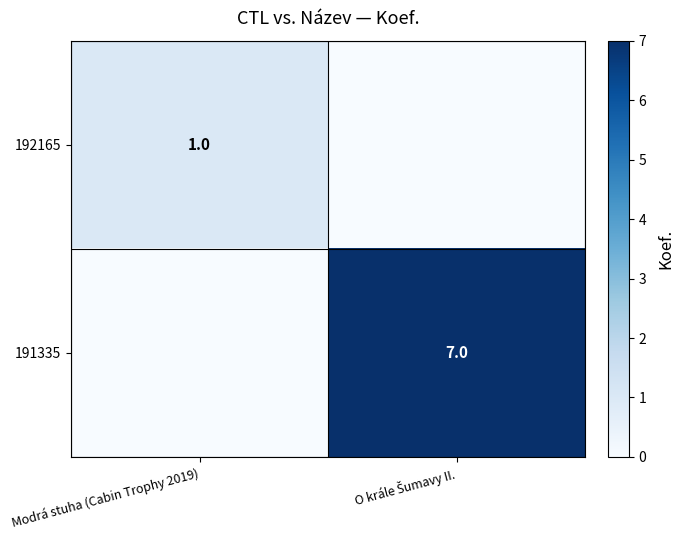

True or false: 192165 has a value of 2 at Modrá stuha (Cabin Trophy 2019).

False